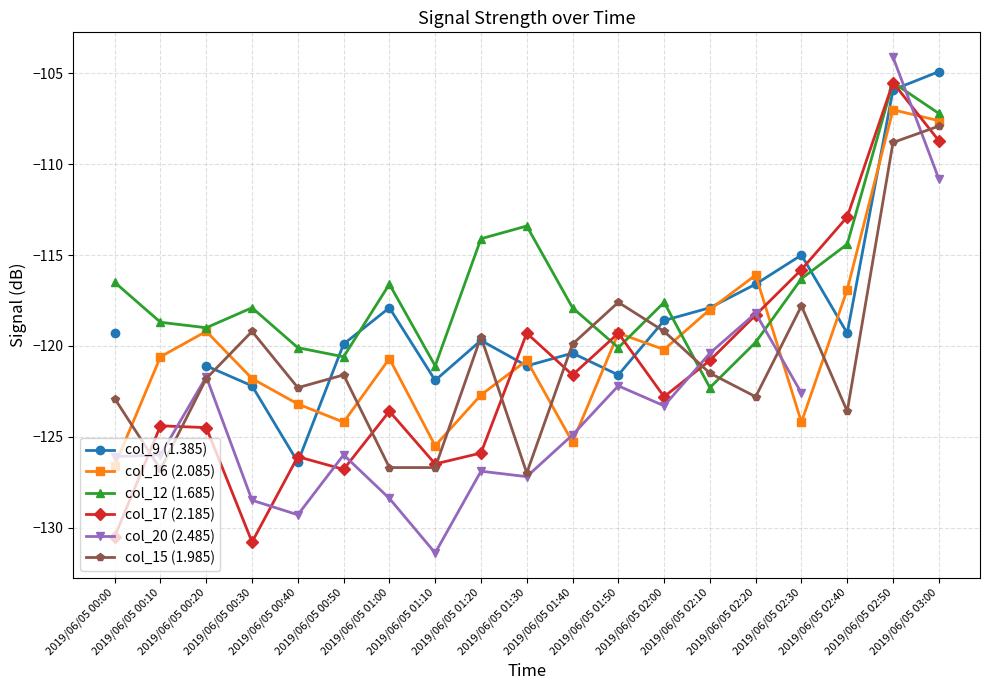

Which category has the highest value in the col_9 (1.385) series?

2019/06/05 03:00